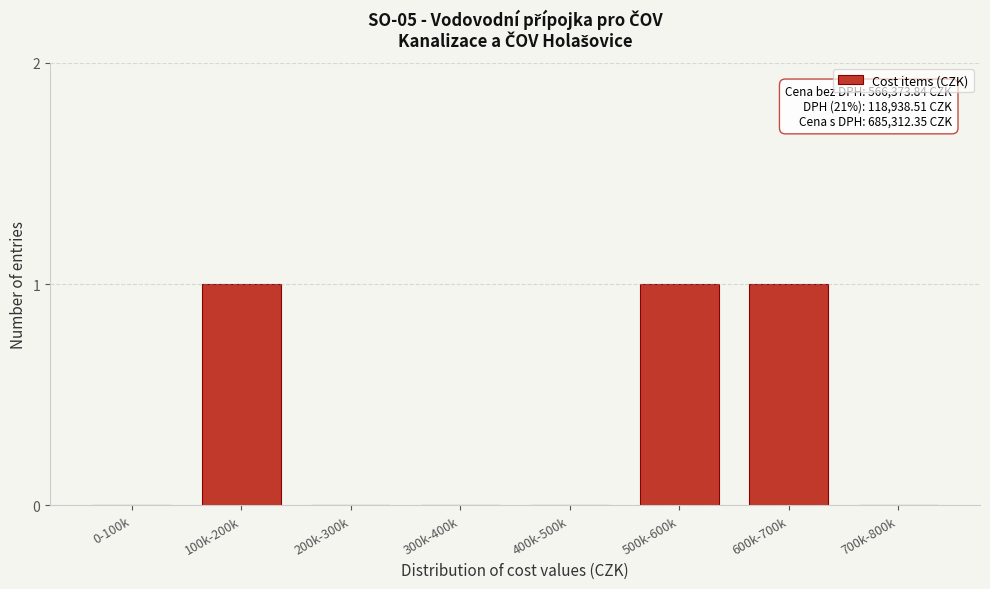

Reading left to right, what are all the values shown in this chart?

0-100k=0	100k-200k=1	200k-300k=0	300k-400k=0	400k-500k=0	500k-600k=1	600k-700k=1	700k-800k=0